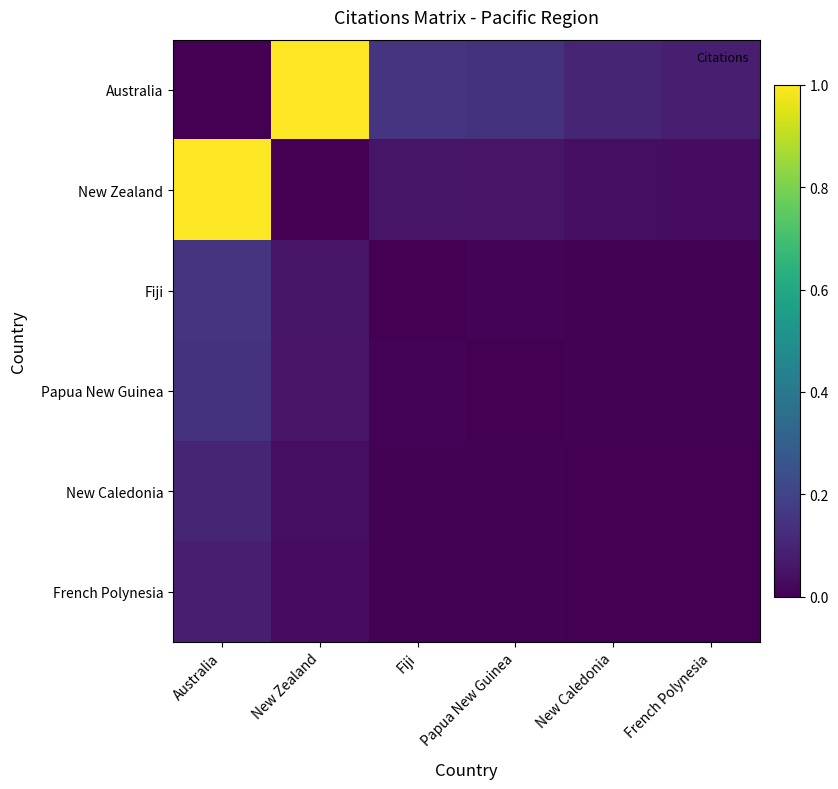

Rank the series by their maximum value, from highest to lowest.

Australia, New Zealand, Fiji, Papua New Guinea, New Caledonia, French Polynesia